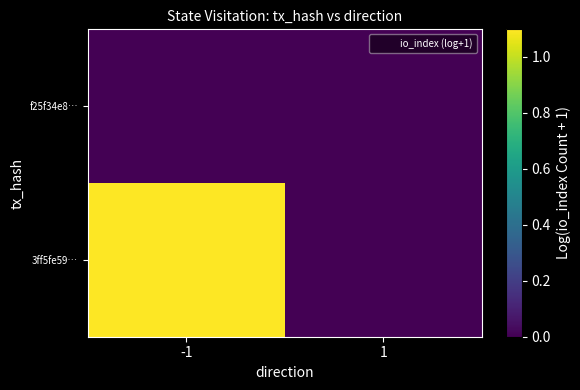

How many series are shown in this chart?

2